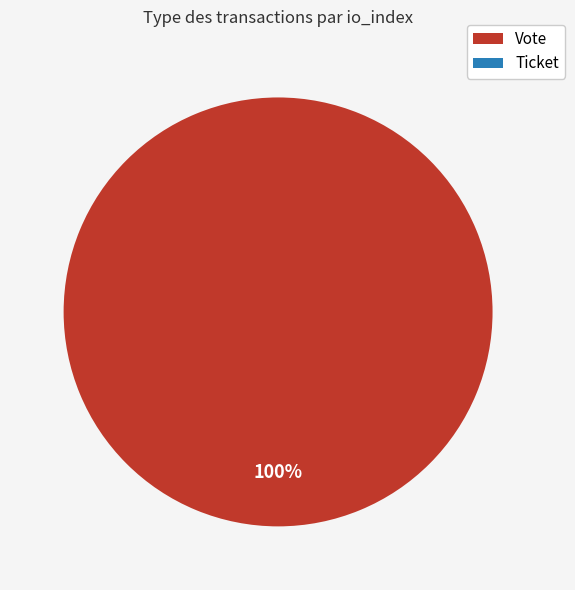

What percentage do Vote and Ticket together represent?

100.0%